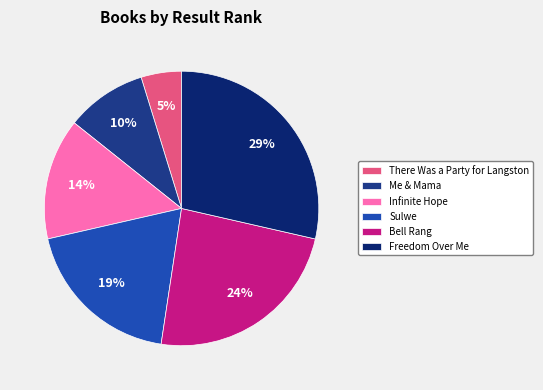

To the nearest percent, what is the combined percentage of Bell Rang and Sulwe?

43%